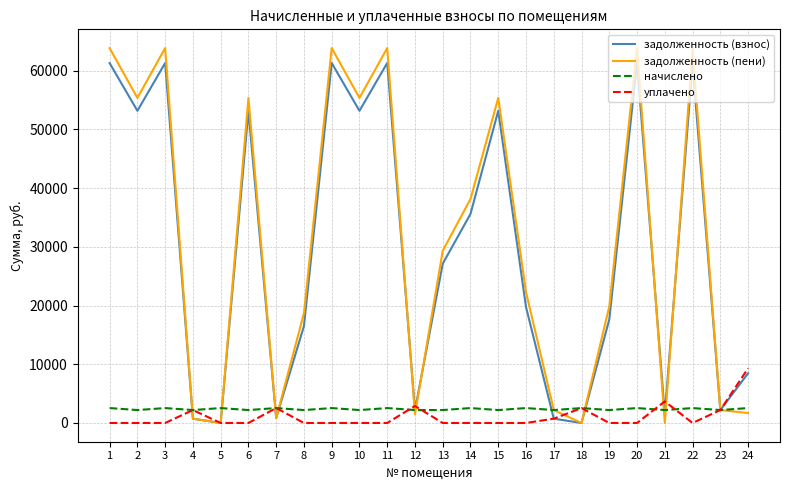

Is the value of задолженность (пени) at 14 greater than the value of уплачено at 5?

Yes